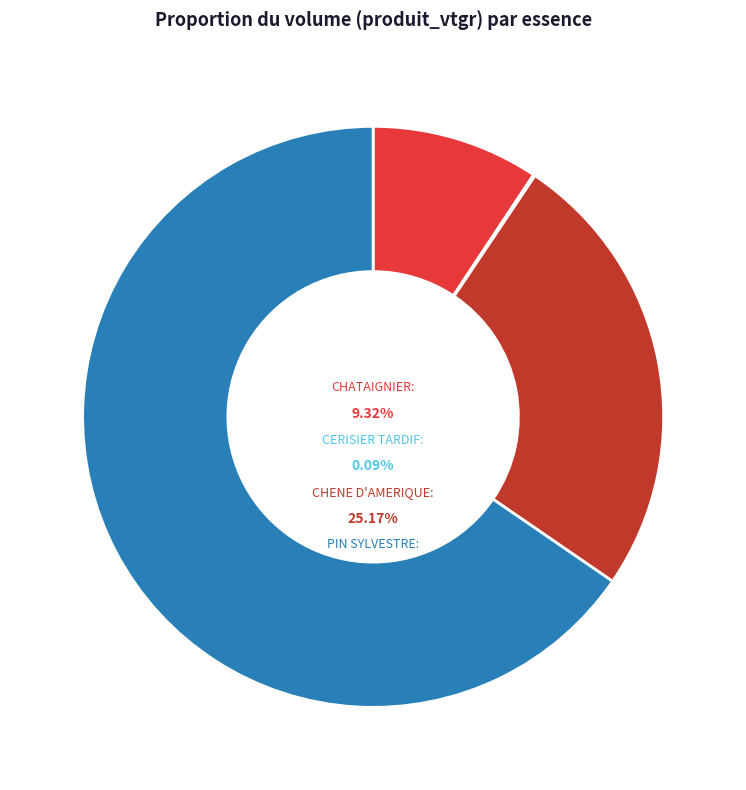

Is CERISIER TARDIF the majority of the pie?

No